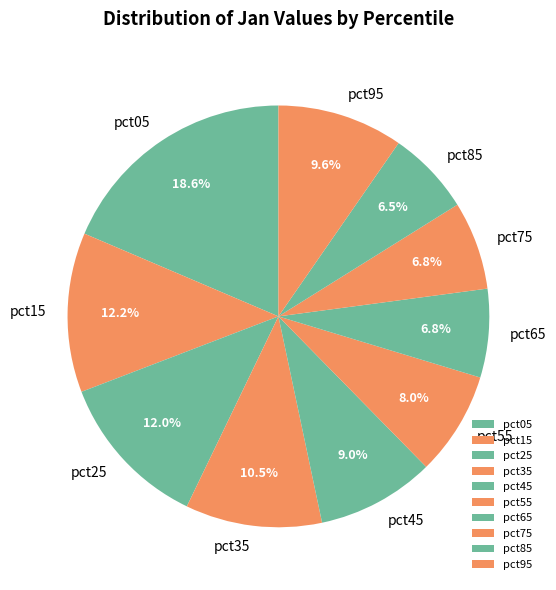

The pct15 slice represents 12% of the pie. True or false?

True